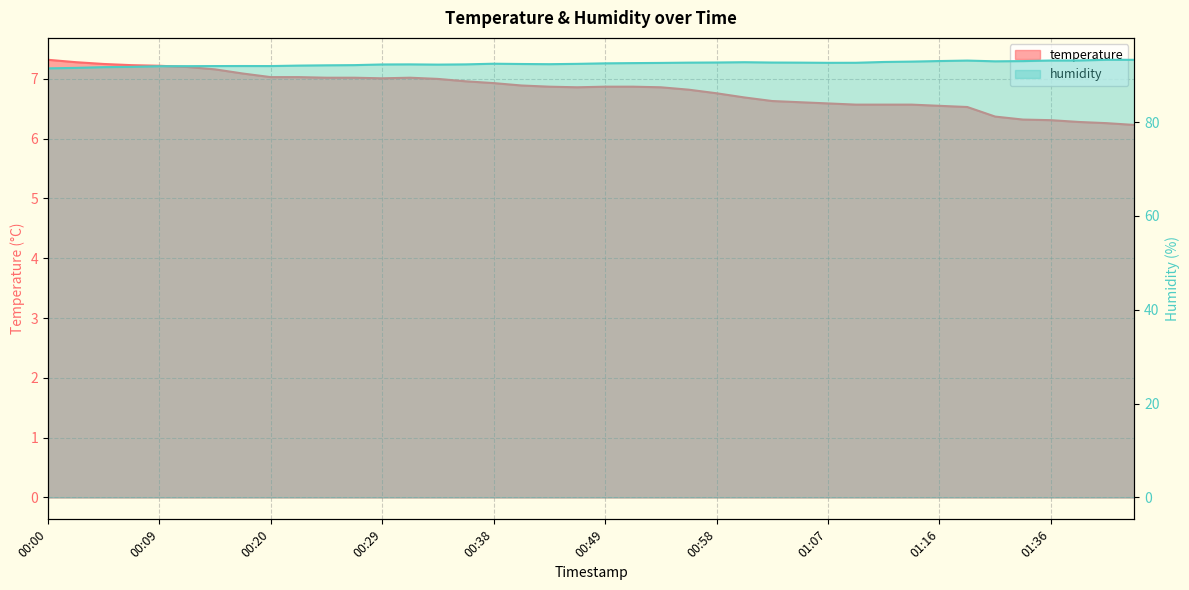

True or false: humidity and temperature intersect in this chart.

False